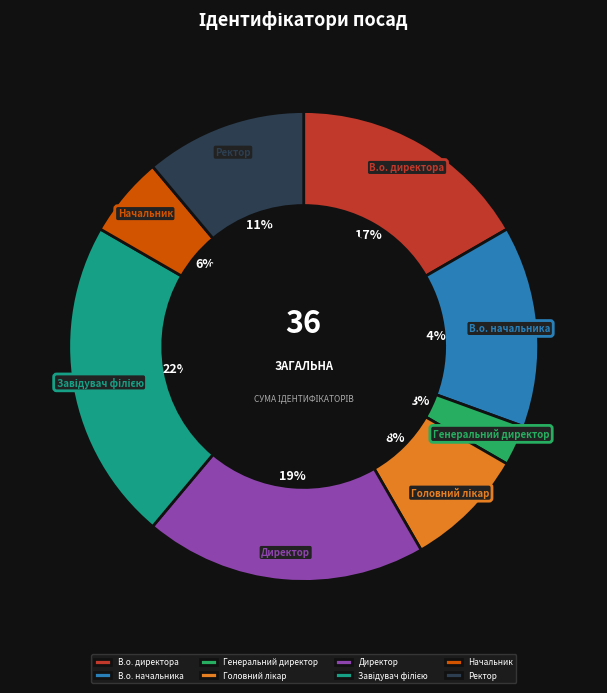

The Начальник slice represents 19% of the pie. True or false?

False